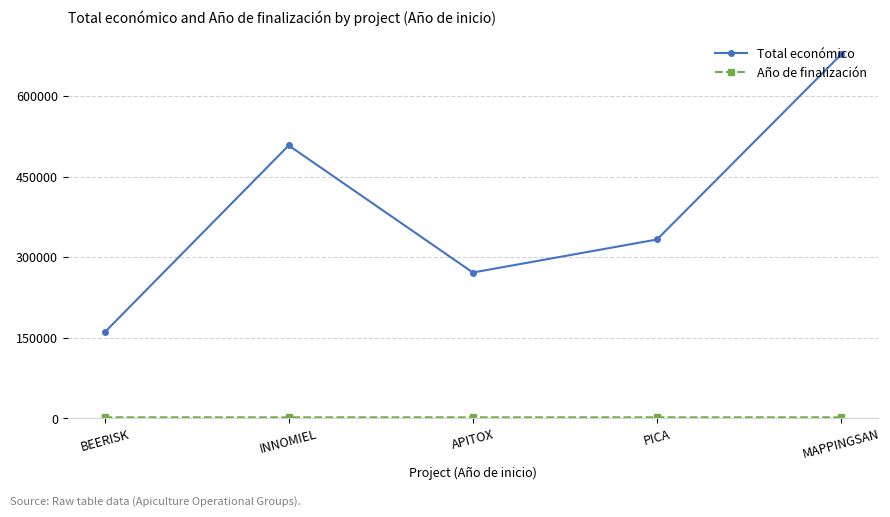

The value of Total económico at INNOMIEL is 905591. True or false?

False